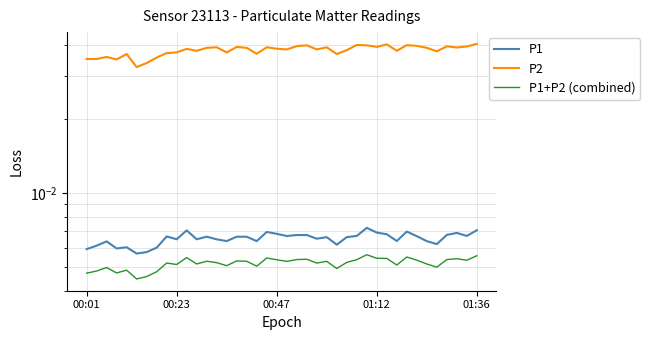

List the series in order of their peak value, lowest first.

P1+P2 (combined), P1, P2